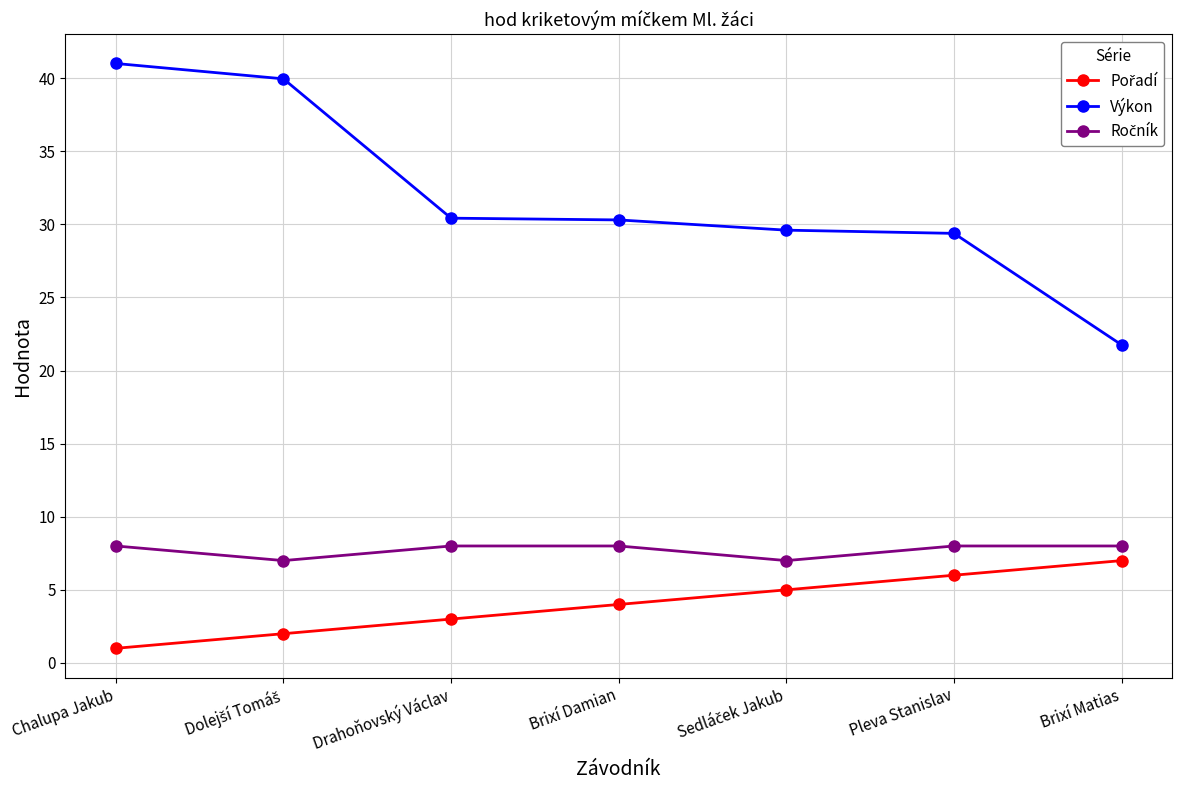

Does the chart have visible grid lines?

Yes